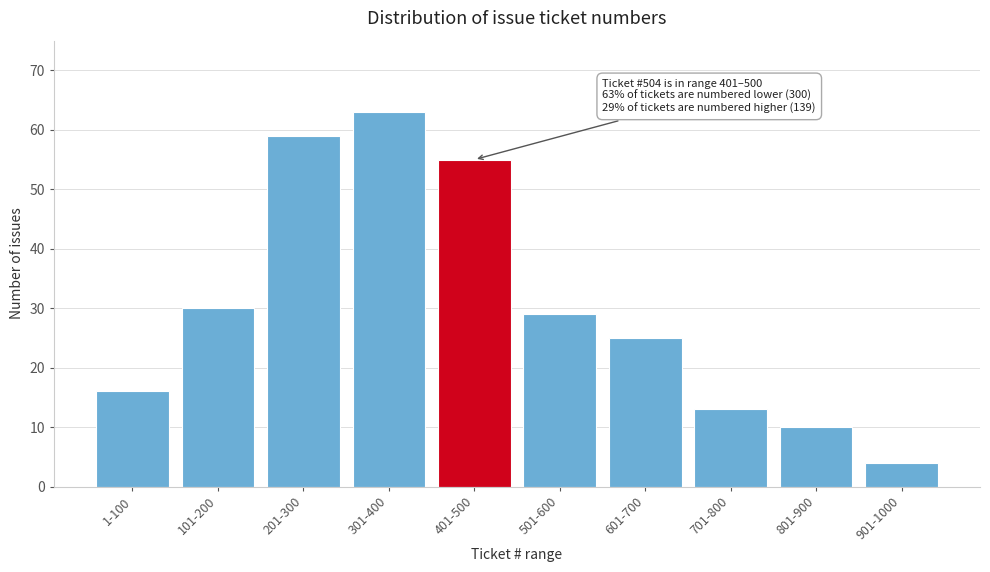

Reading left to right, list all the values displayed in this chart.

16	30	59	63	55	29	25	13	10	4